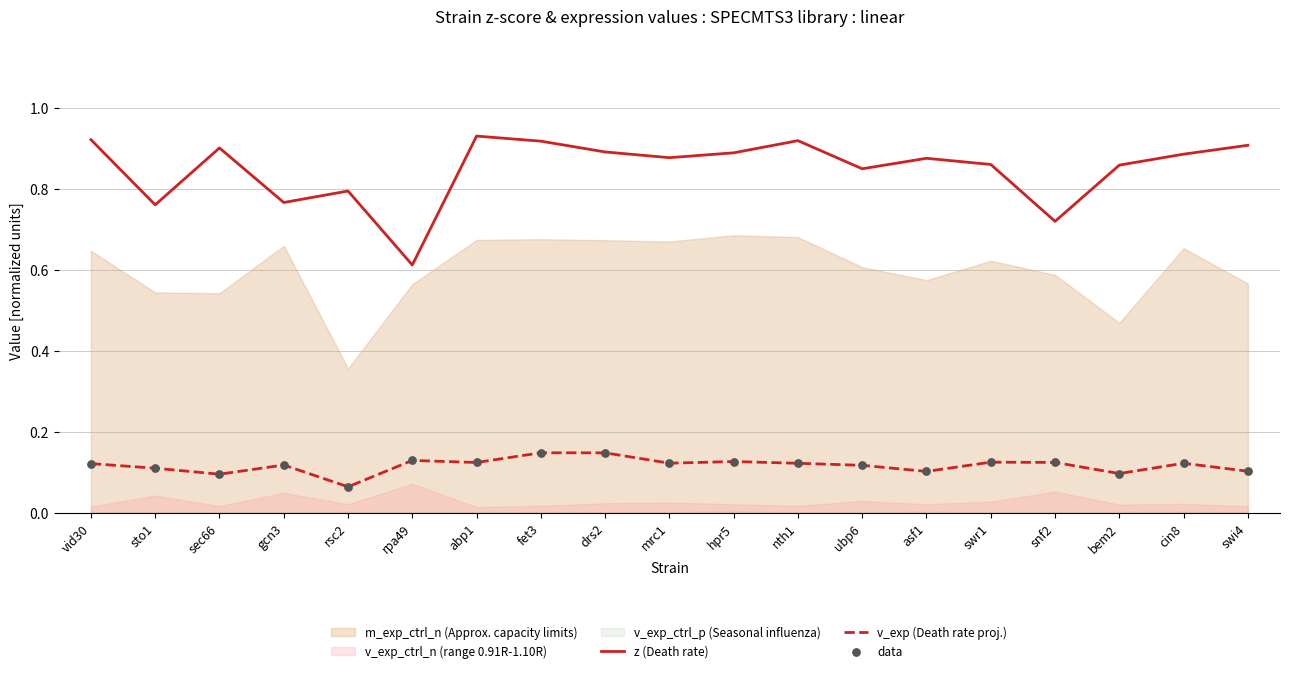

Which series reaches the maximum Y coordinate?

z (Death rate)